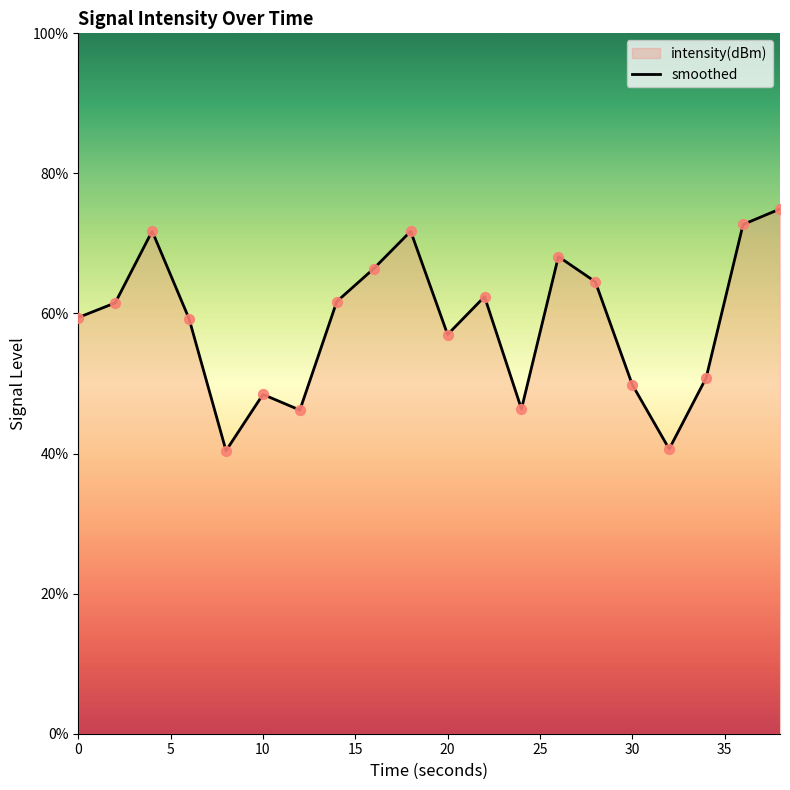

Is it true that the value at 20 is 57.0?

True